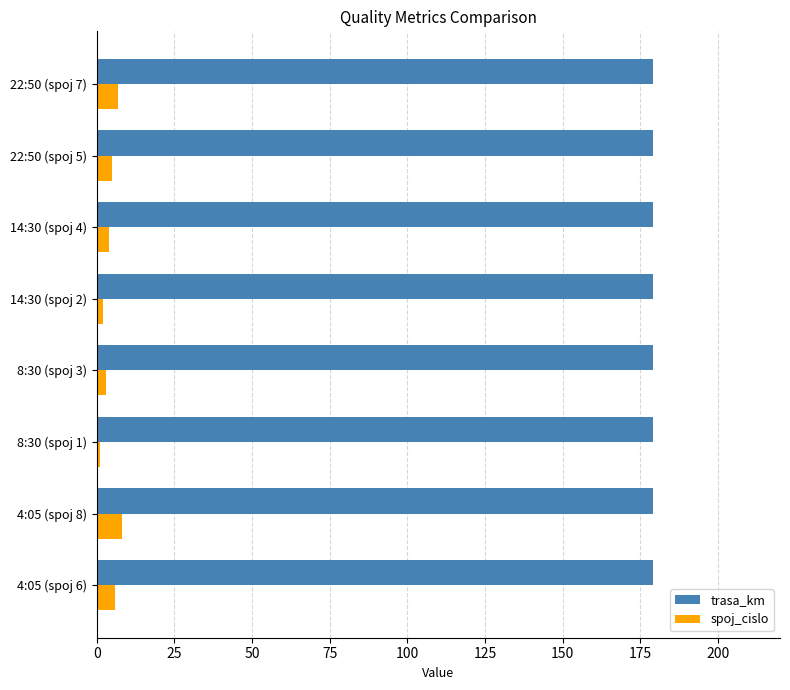

The value of trasa_km at 4:05 (spoj 6) is 179. True or false?

True